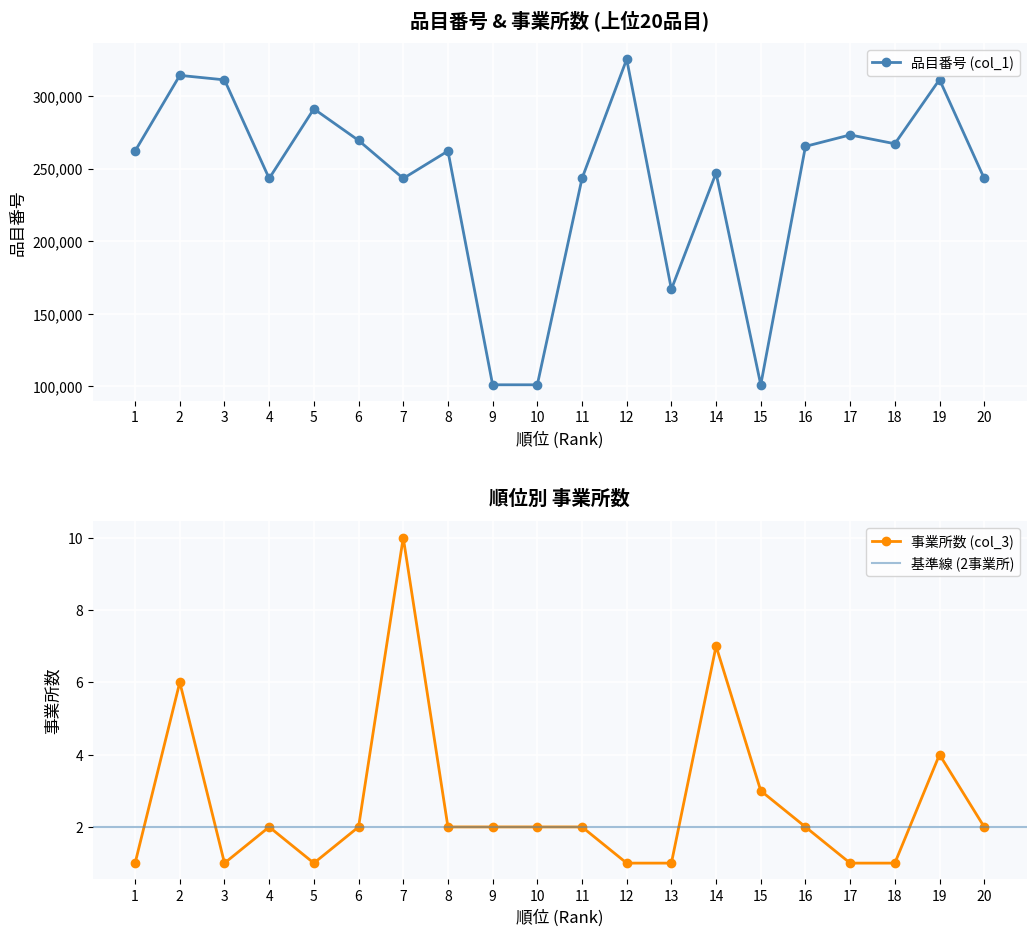

Is this an area chart (filled region under the line)?

No